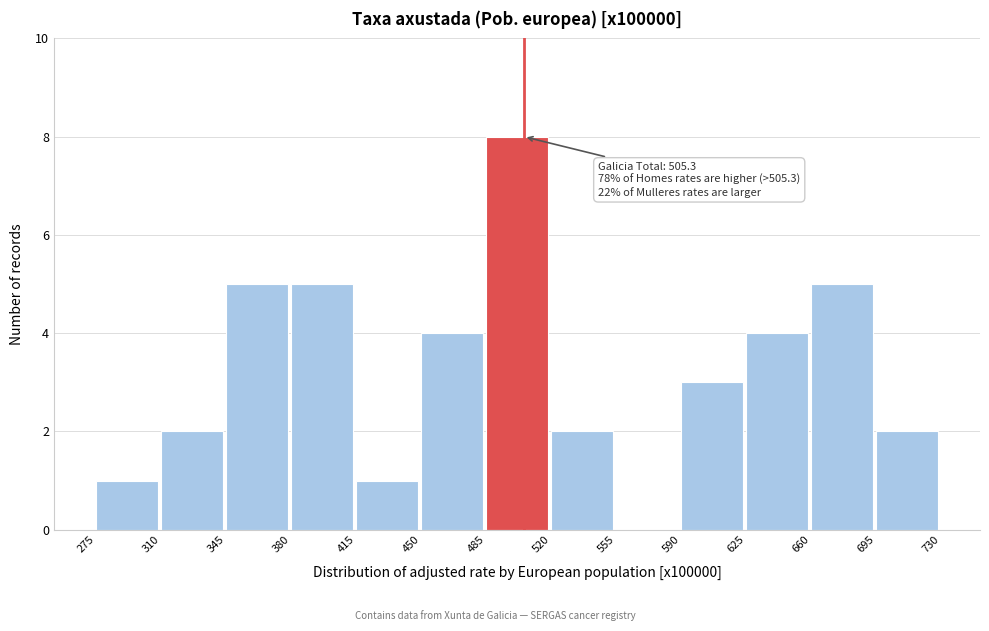

Which range on the x-axis has the tallest bar?

485 to 520